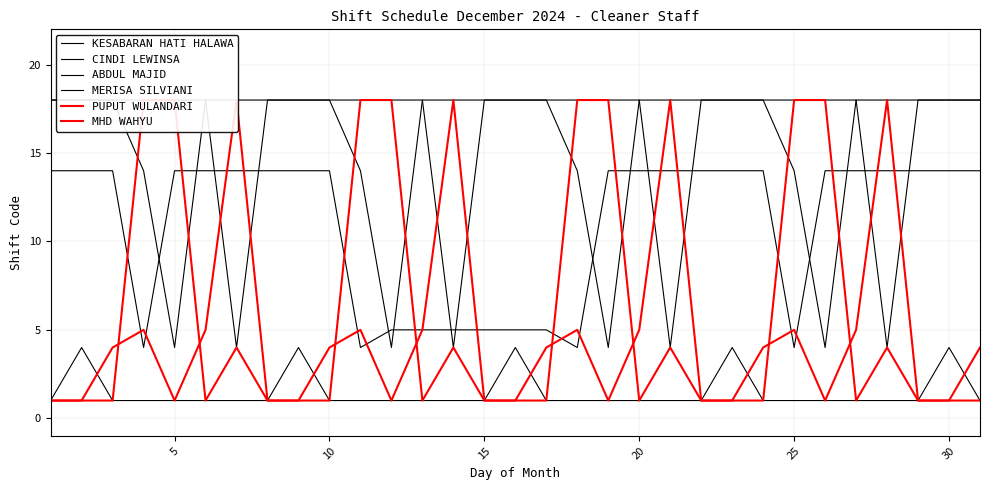

Does the chart have visible grid lines?

Yes